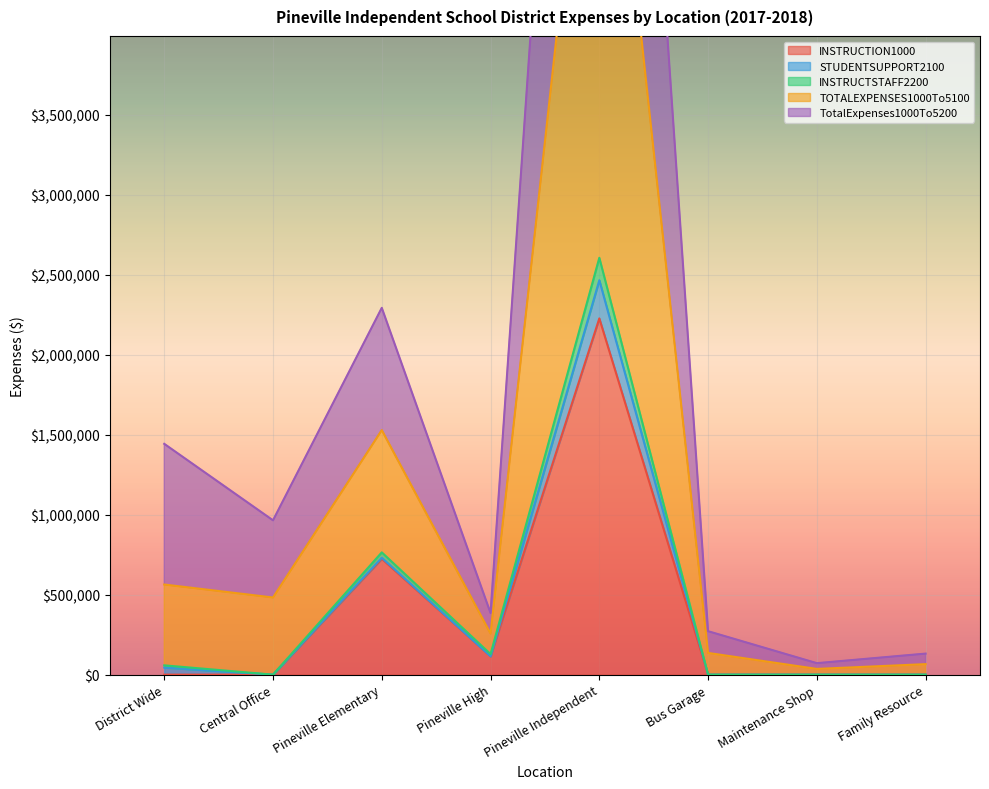

The INSTRUCTION1000 series shows 1174146.5 at Central Office. True or false?

False